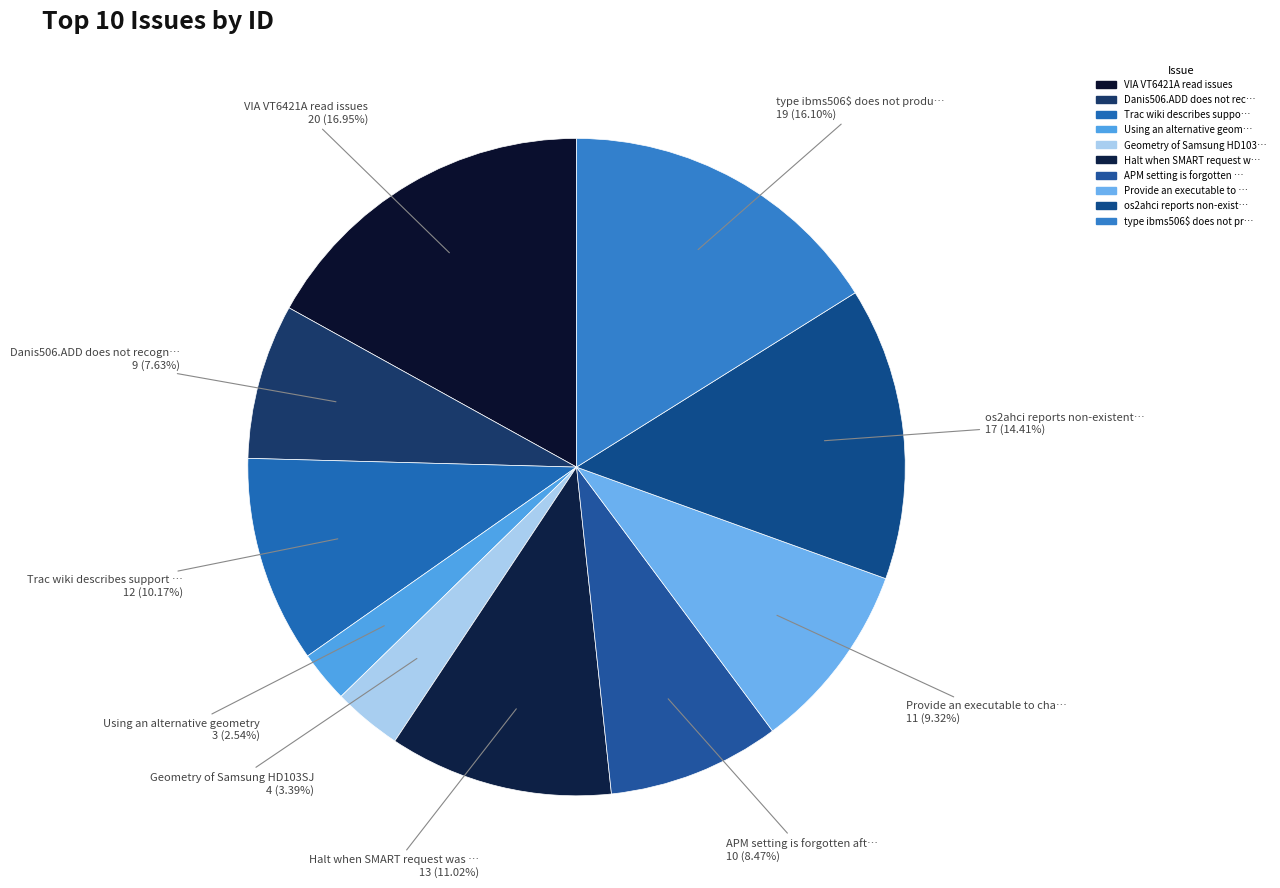

To the nearest percent, what is the difference between the largest and smallest slice percentages?

14%